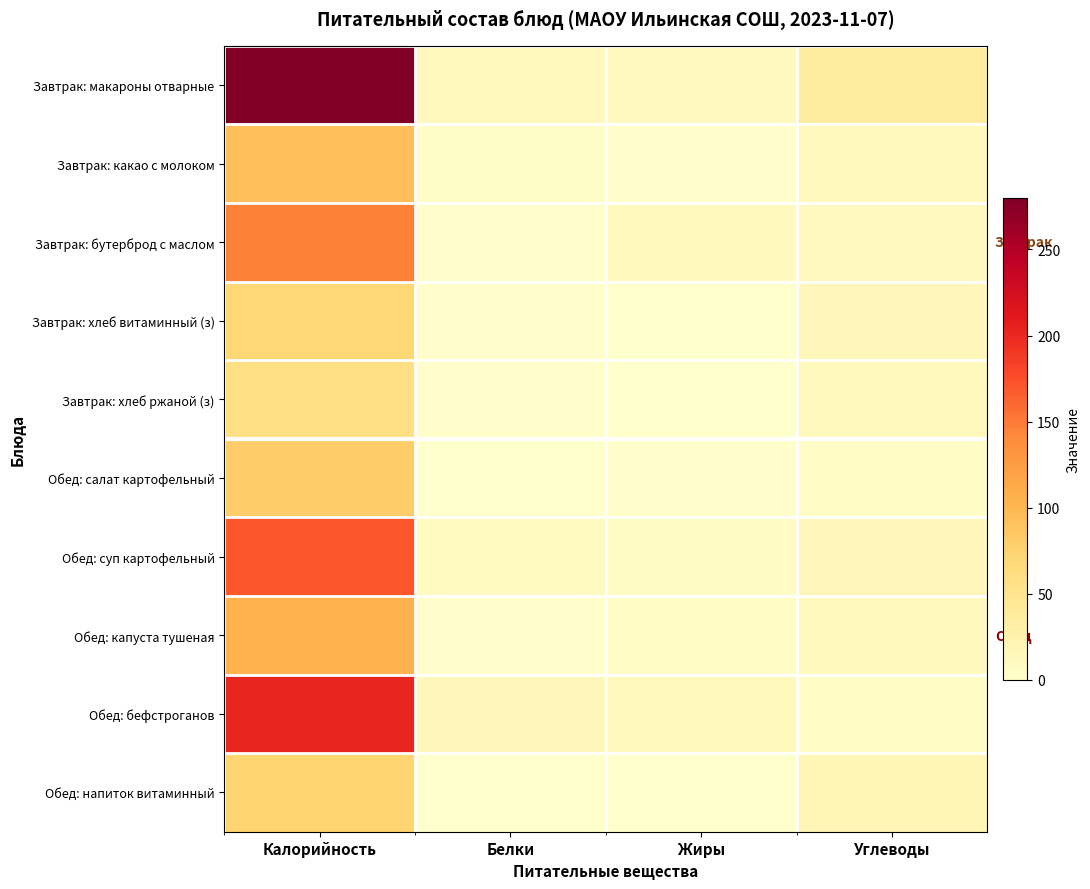

Reading left to right, list all the values displayed in this chart.

Завтрак: макароны отварные: Калорийность=280.0	Белки=12.0	Жиры=10.0	Углеводы=35.3
Завтрак: какао с молоком: Калорийность=94.0	Белки=3.3	Жиры=2.9	Углеводы=13.8
Завтрак: бутерброд с маслом: Калорийность=146.0	Белки=1.6	Жиры=11.0	Углеводы=9.9
Завтрак: хлеб витаминный (з): Калорийность=70.0	Белки=2.3	Жиры=0.3	Углеводы=14.5
Завтрак: хлеб ржаной (з): Калорийность=58.5	Белки=2.1	Жиры=1.0	Углеводы=13.5
Обед: салат картофельный: Калорийность=80.0	Белки=1.0	Жиры=2.0	Углеводы=5.0
Обед: суп картофельный: Калорийность=170.0	Белки=9.2	Жиры=8.1	Углеводы=14.8
Обед: капуста тушеная: Калорийность=103.5	Белки=3.0	Жиры=5.1	Углеводы=11.4
Обед: бефстроганов: Калорийность=202.0	Белки=15.1	Жиры=13.5	Углеводы=5.1
Обед: напиток витаминный: Калорийность=74.0	Белки=0.1	Жиры=0.0	Углеводы=18.6